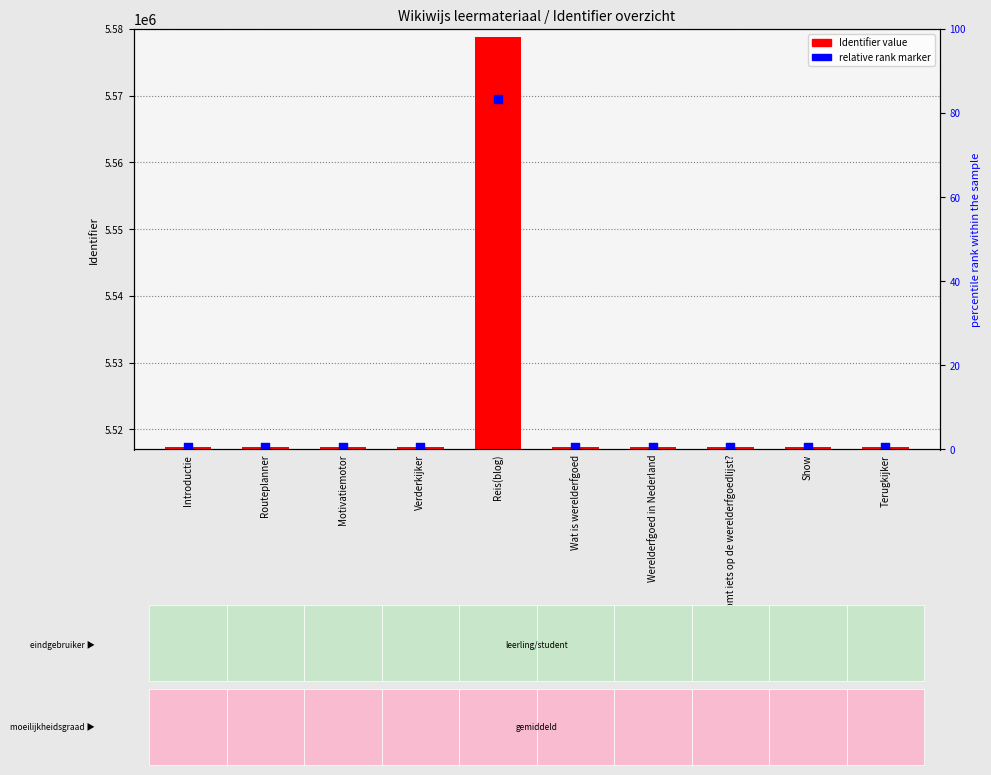

Which series has the widest spread of Y values?

Identifier value